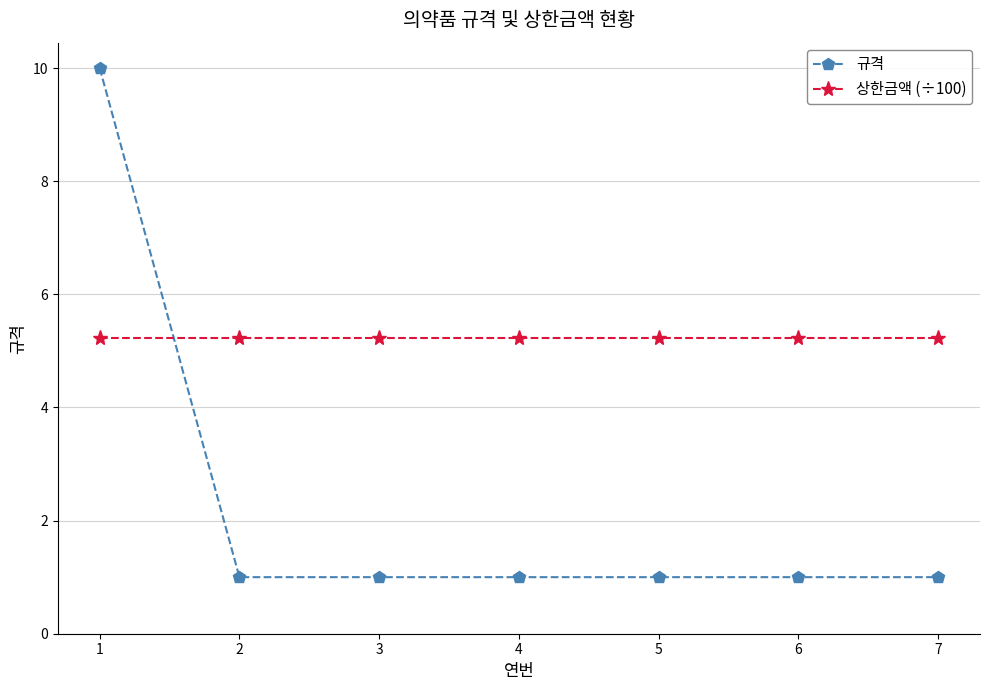

What is the average value of the 상한금액 (÷100) series?

5.2